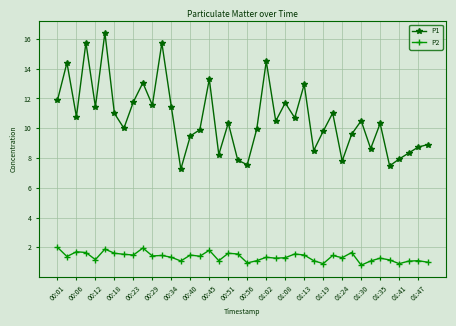

Rank the series by their average value, from lowest to highest.

P2, P1